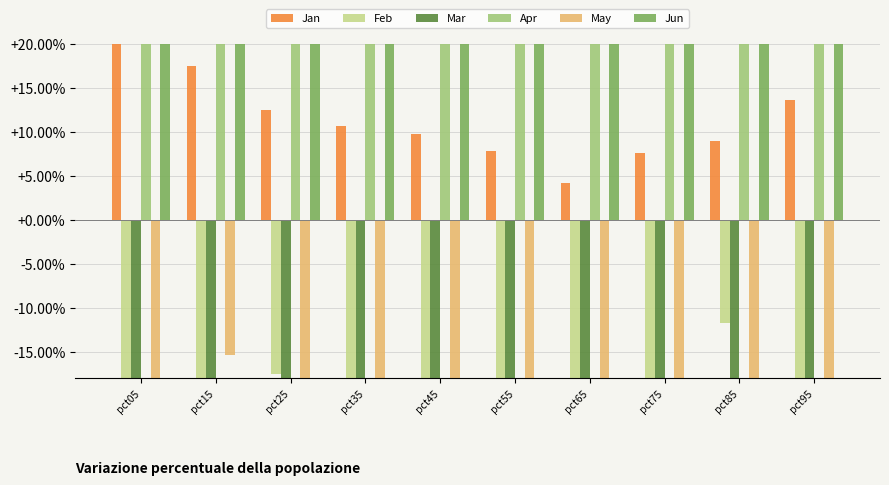

What is the difference between the maximum and second lowest values in the Mar series?

0.3